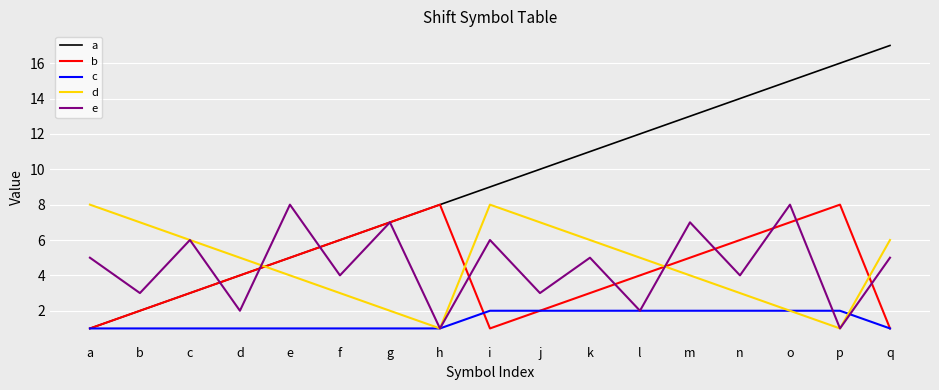

Which series has the largest total across all categories?

a